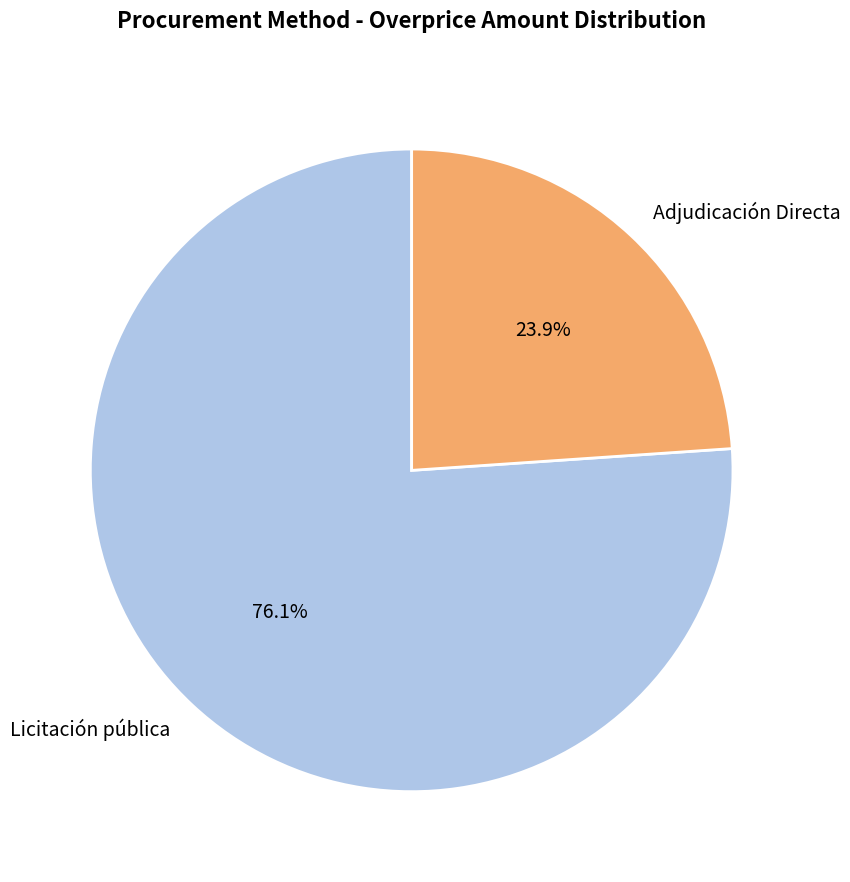

Which has a higher value, Licitación pública or Adjudicación Directa?

Licitación pública